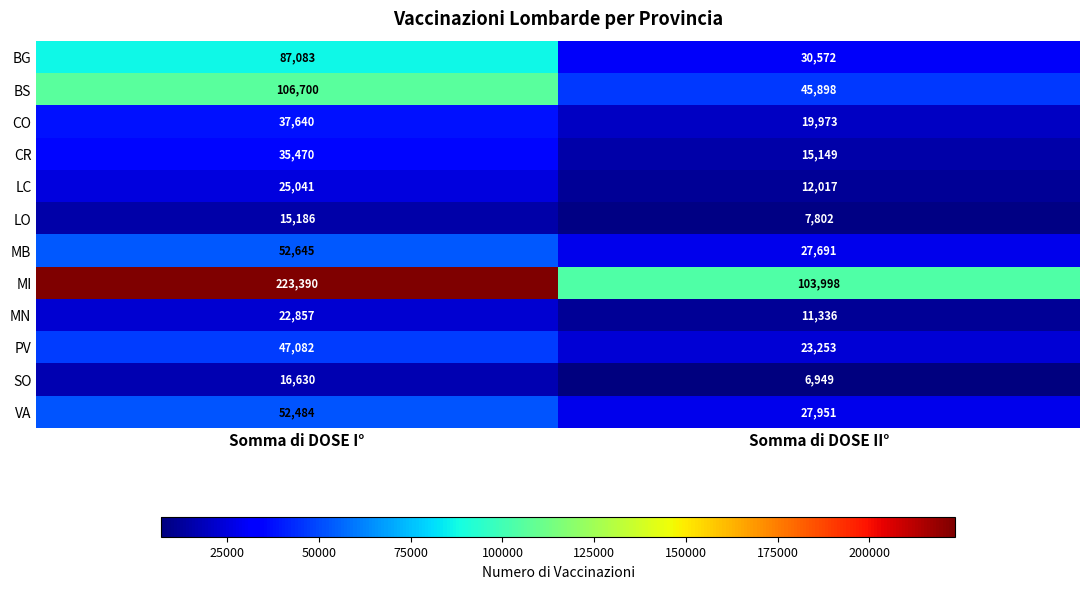

What is the difference between the maximum and minimum values in the CO series?

17667